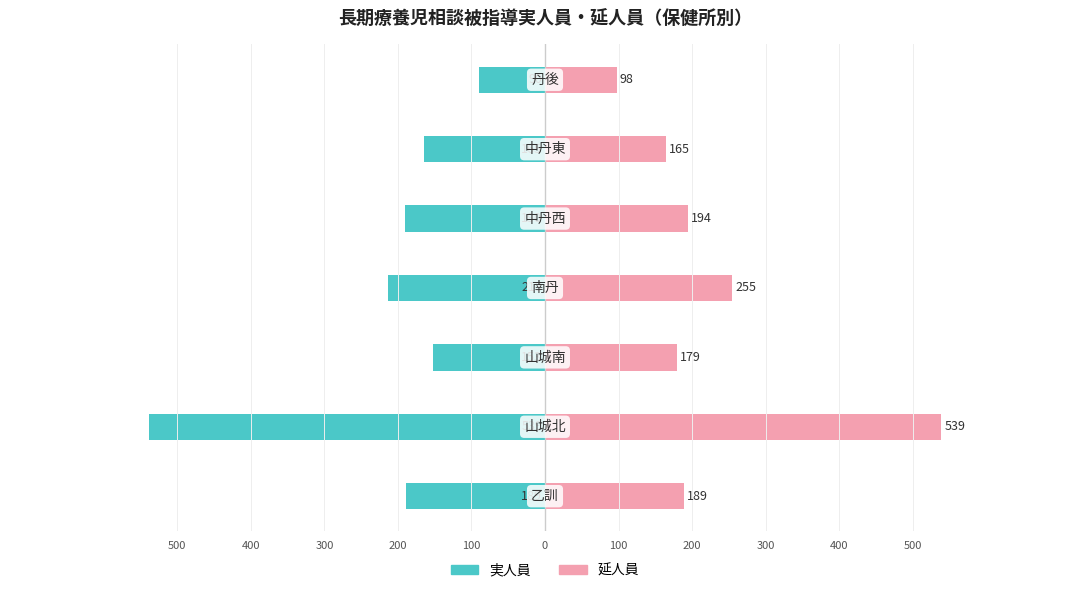

List the series in order of their peak value, lowest first.

実人員, 延人員